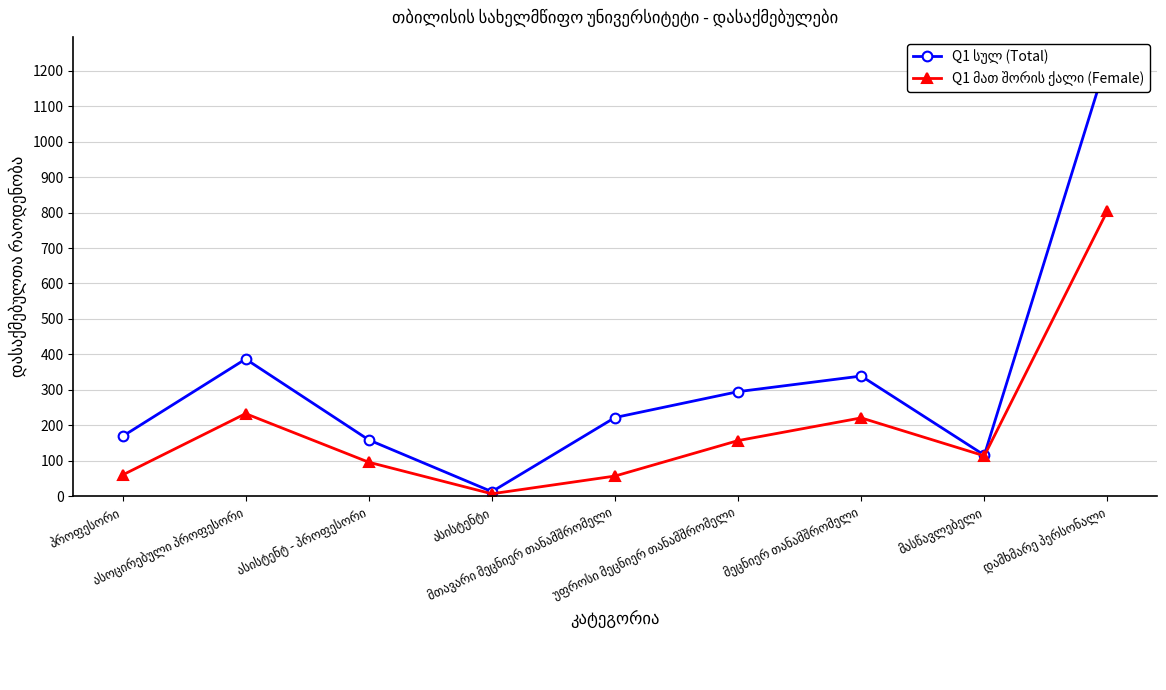

How many distinct data groups are displayed?

2